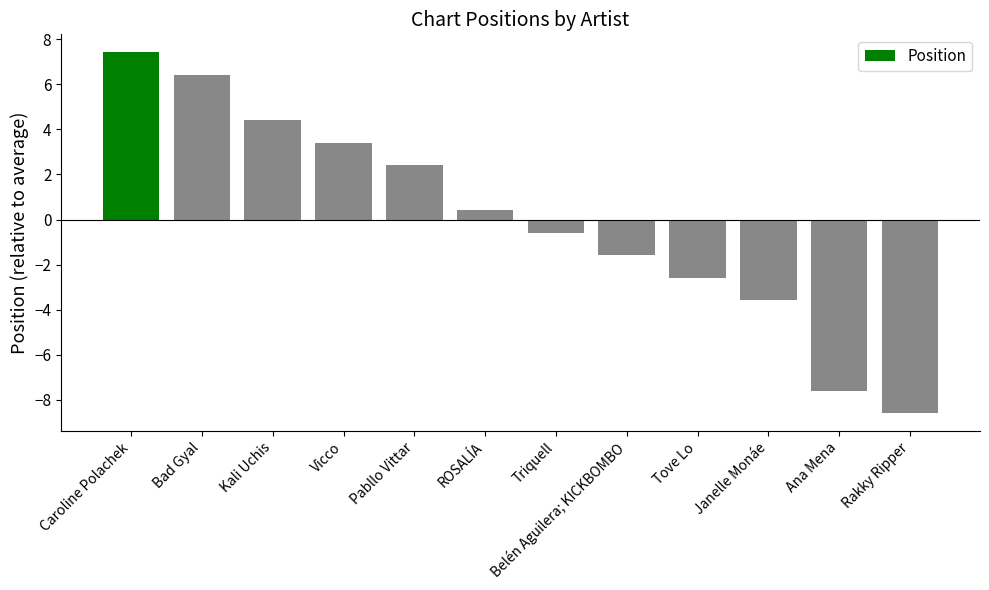

The chart shows a value of -13.8 at Rakky Ripper. True or false?

False